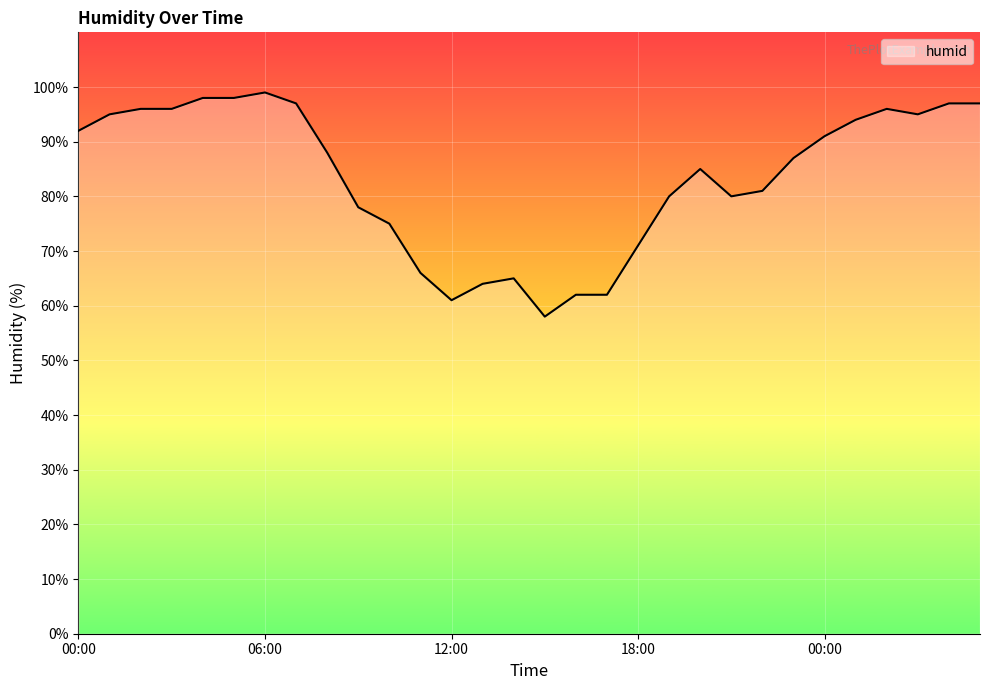

What is the difference between the second highest and second lowest values?

37